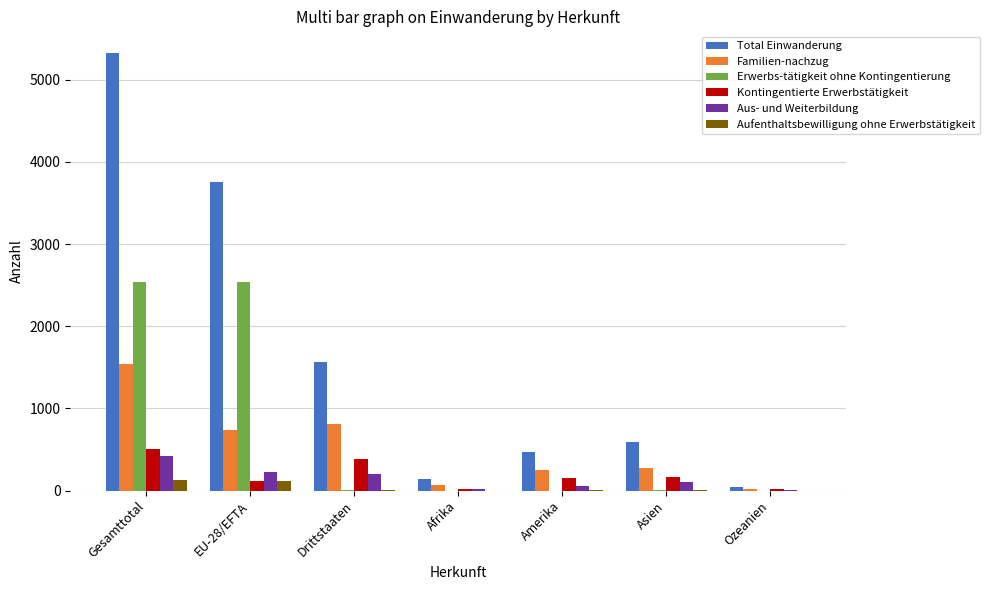

At which category is the sum across all series the highest?

Gesamttotal